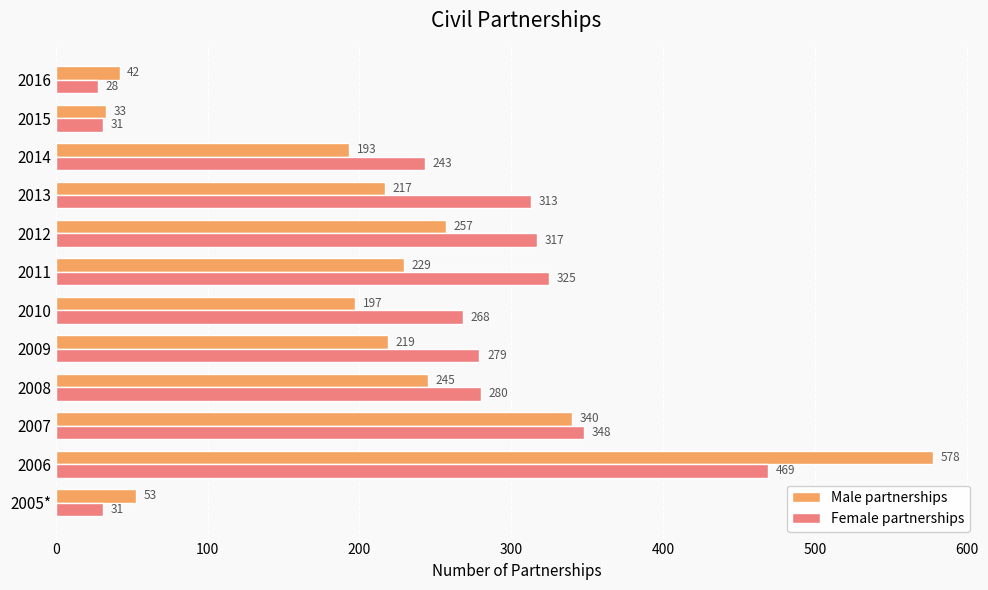

Which series has the largest total across all categories?

Female partnerships